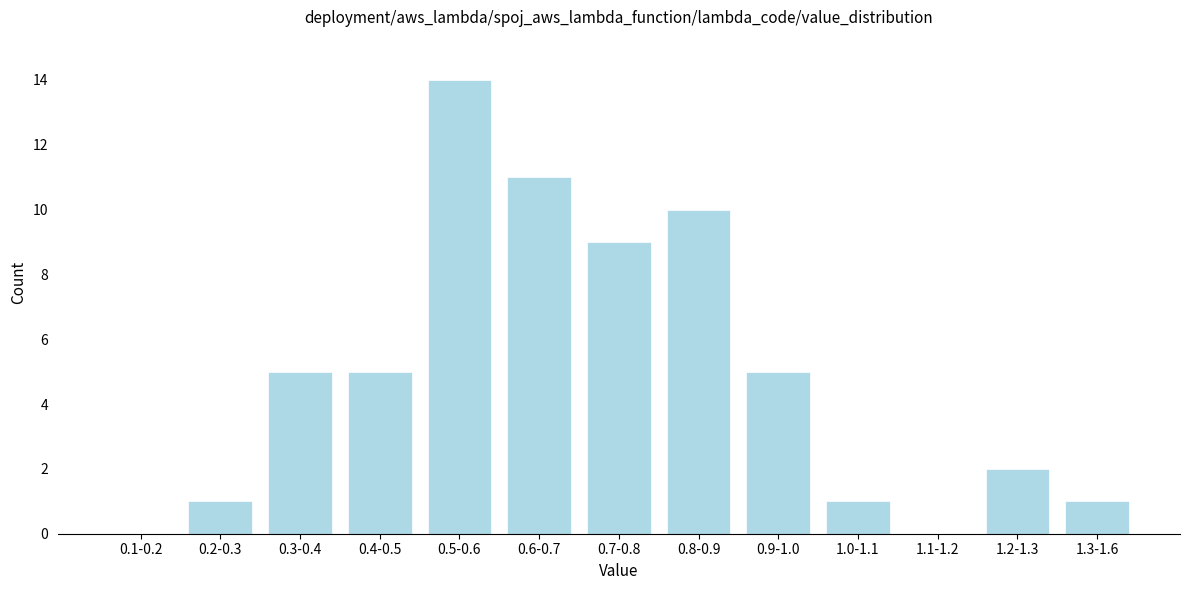

Reading left to right, what are all the values shown in this chart?

0.1-0.2=0	0.2-0.3=1	0.3-0.4=5	0.4-0.5=5	0.5-0.6=14	0.6-0.7=11	0.7-0.8=9	0.8-0.9=10	0.9-1.0=5	1.0-1.1=1	1.1-1.2=0	1.2-1.3=2	1.3-1.6=1